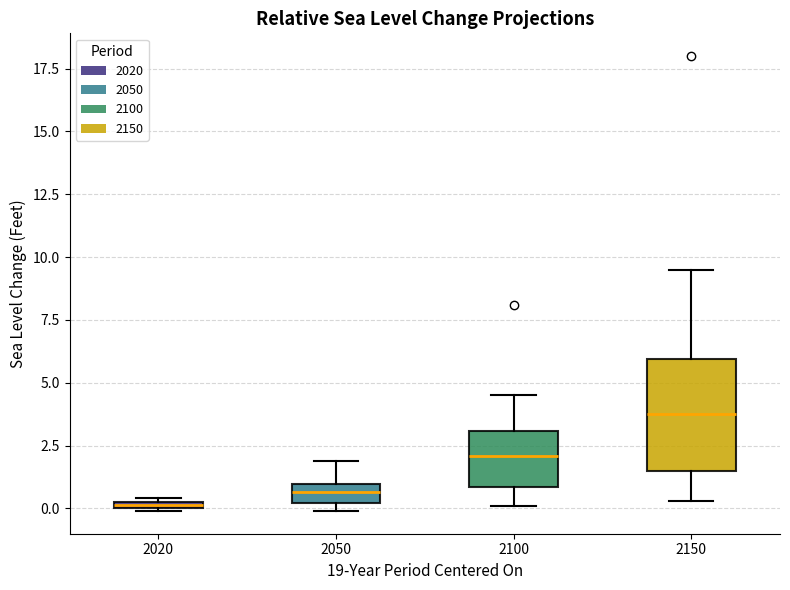

Which box is the tallest, from its lower edge to its upper edge?

2150